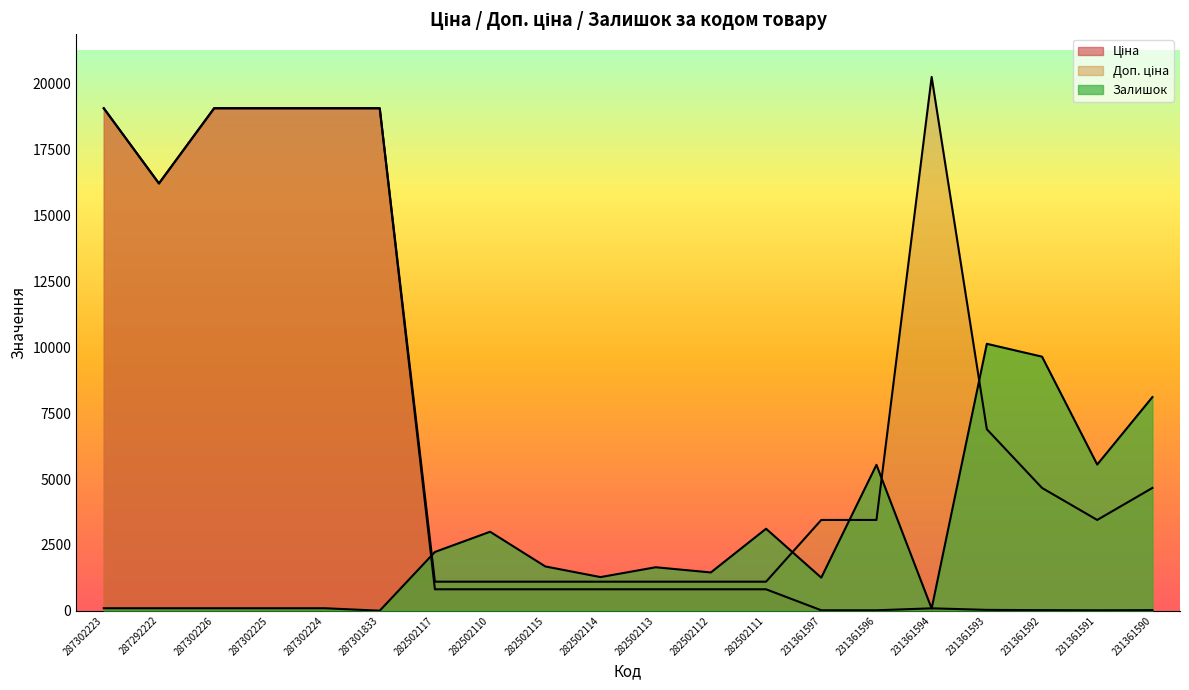

How many series are shown in this chart?

3